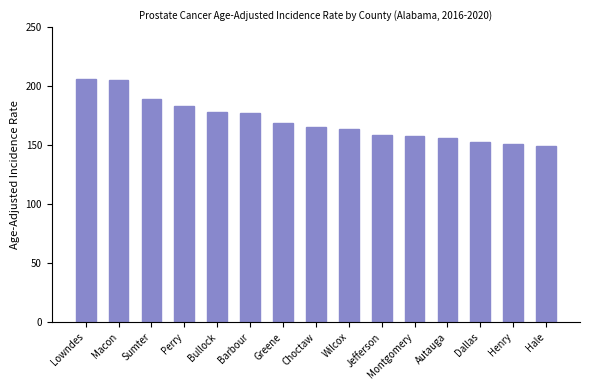

The value at Barbour is 177.6. True or false?

True